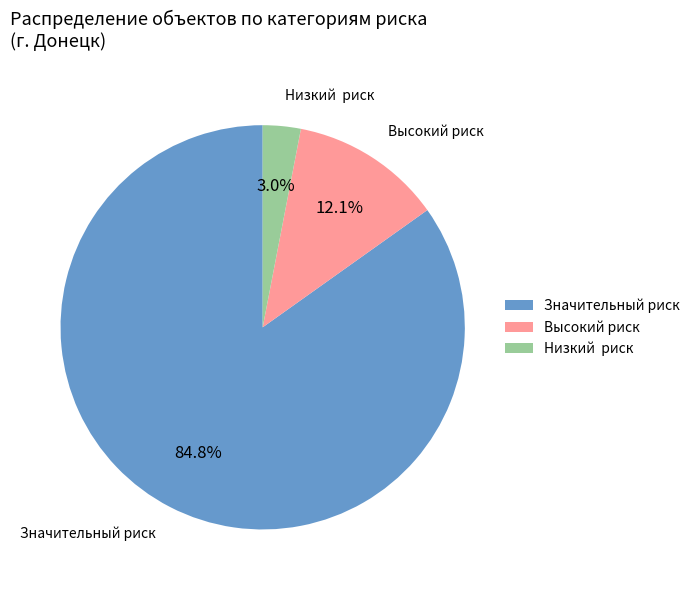

Rank the categories by value from highest to lowest.

Значительный риск, Высокий риск, Низкий риск